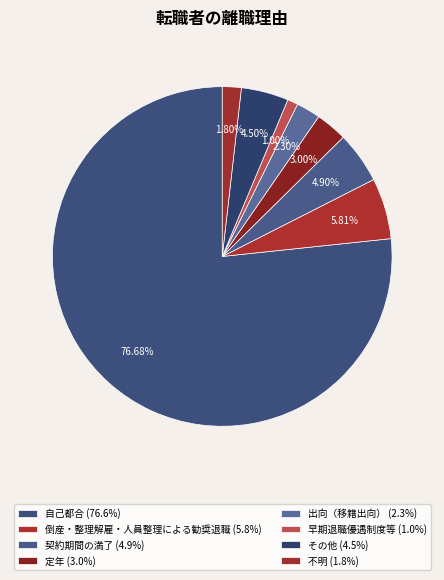

Which category has the smallest portion of the pie?

早期退職優遇制度等